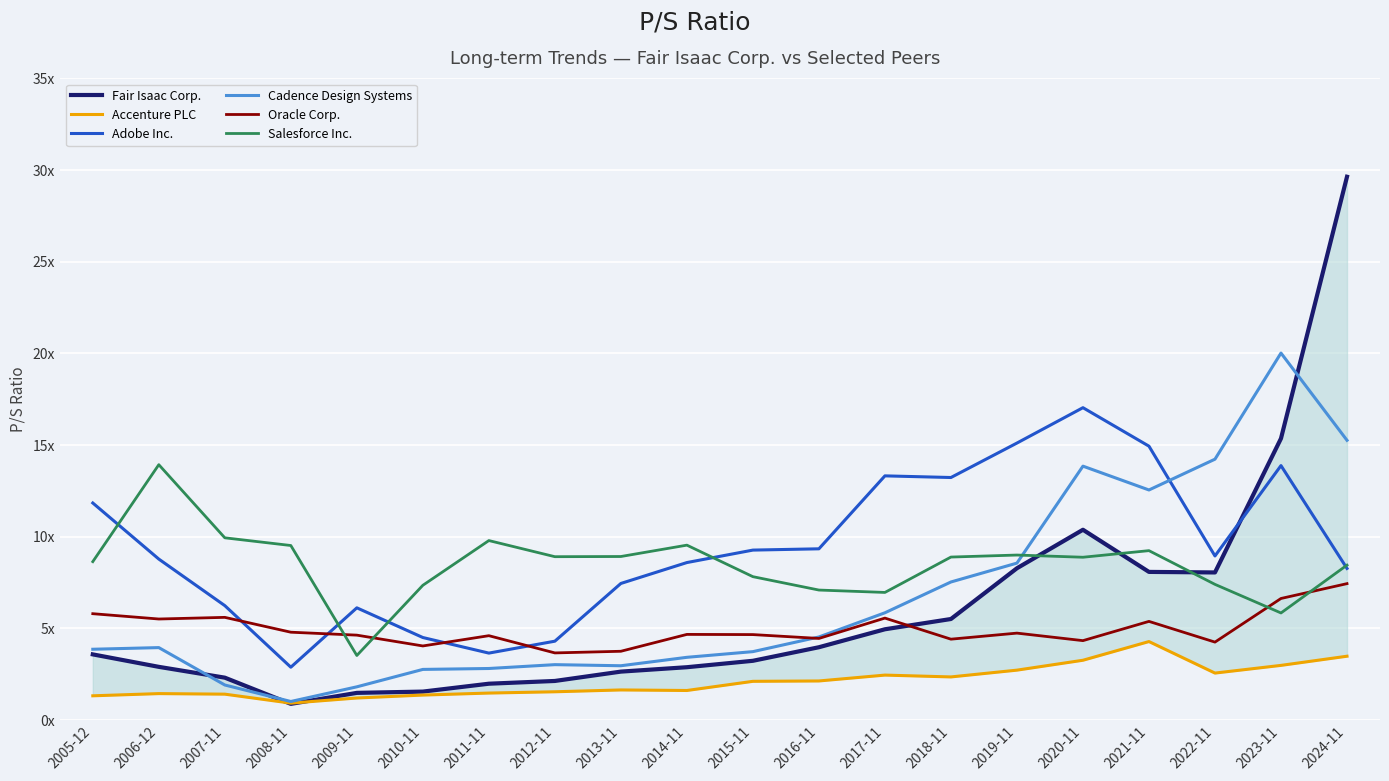

Between 2016-11 and 2021-11, which series saw the biggest shift?

Cadence Design Systems